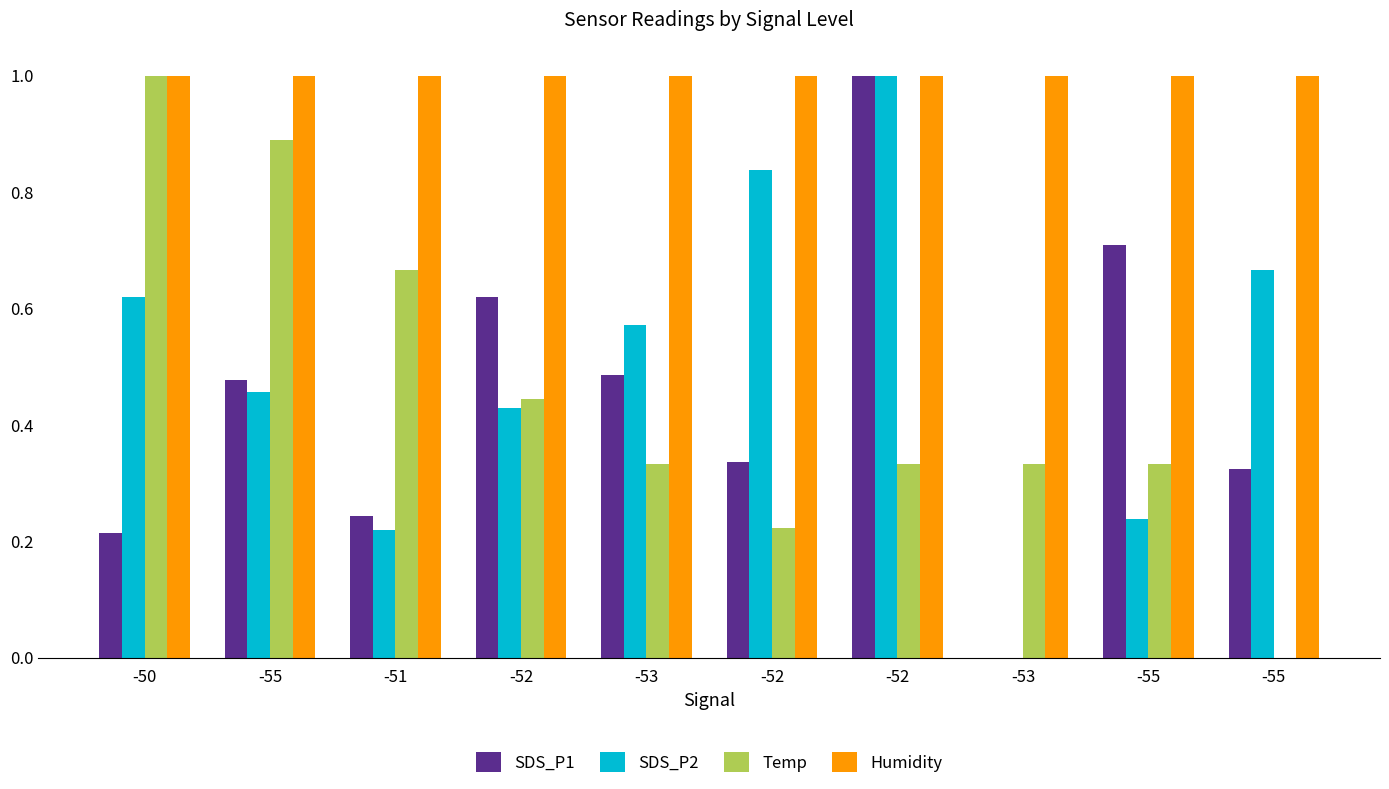

What is the label of the 4th bar from the right?

-52